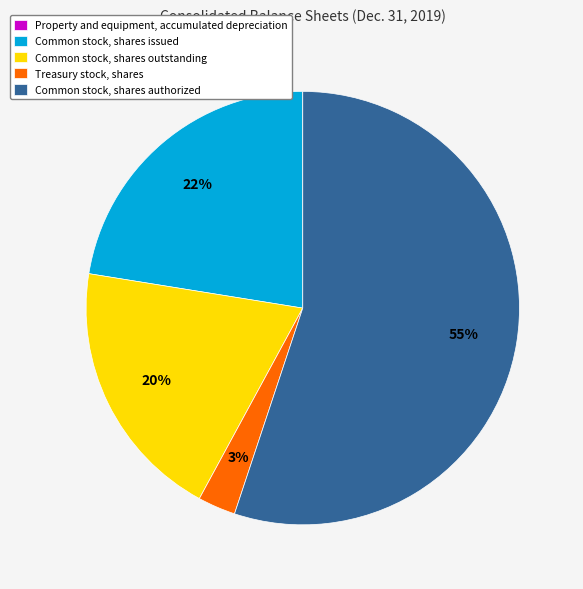

What percentage is the Common stock, shares outstanding slice, to the nearest percent?

20%